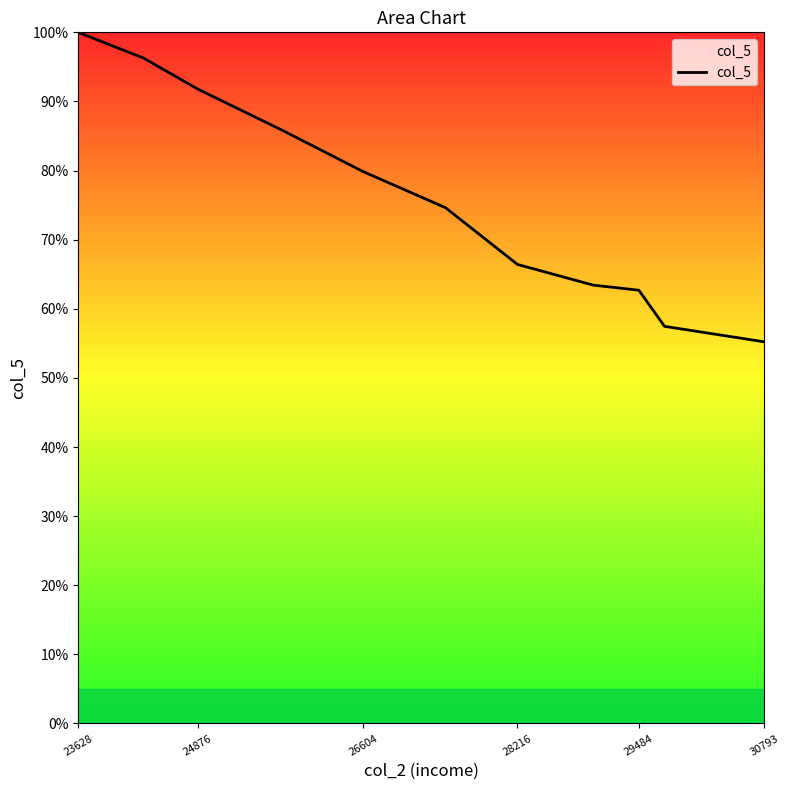

What is the smallest value displayed?

55.2